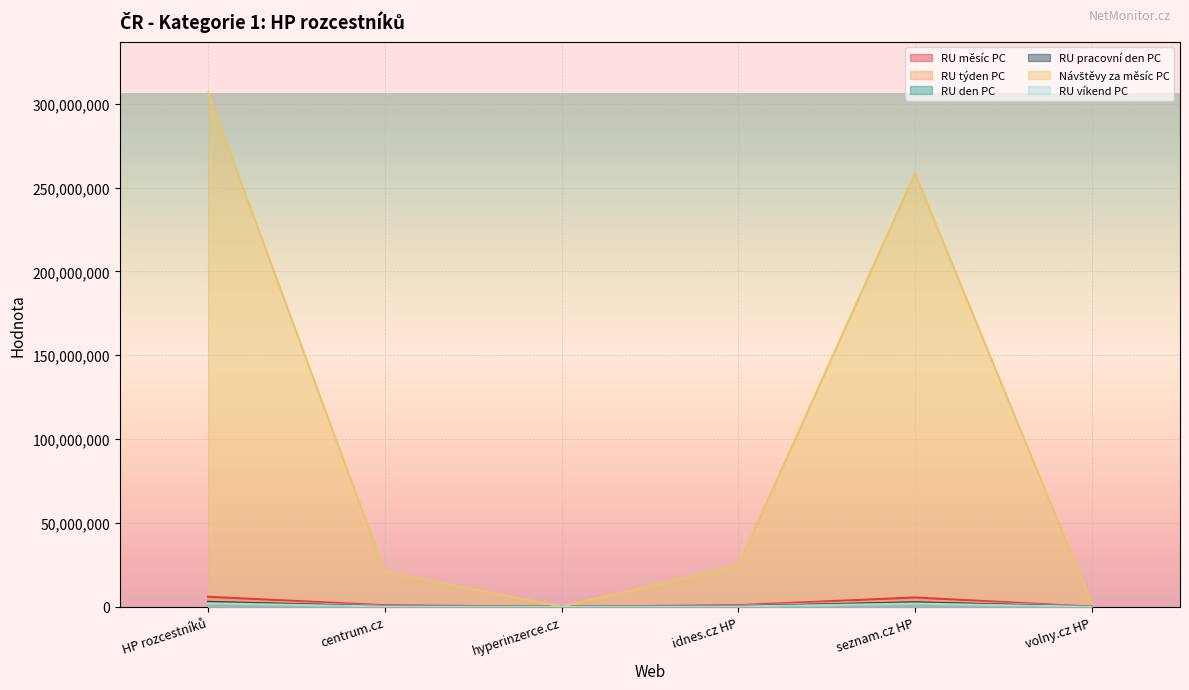

Which series has the largest range (max minus min)?

Návštěvy za měsíc PC